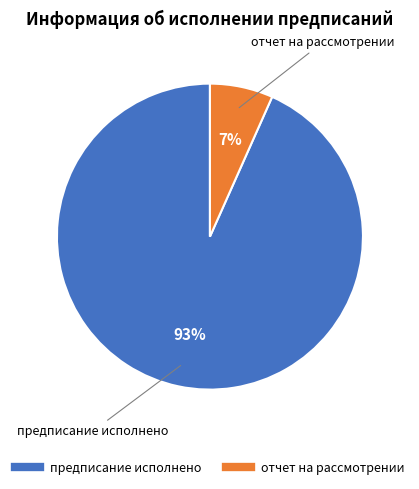

Between предписание исполнено and отчет на рассмотрении, which is larger?

предписание исполнено